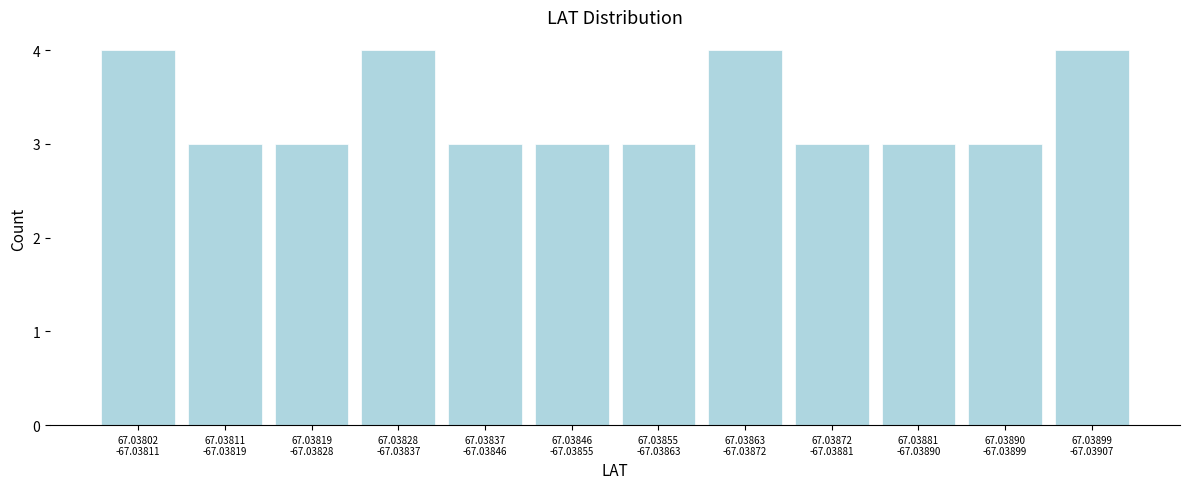

Reading left to right, what are all the values shown in this chart?

4	3	3	4	3	3	3	4	3	3	3	4